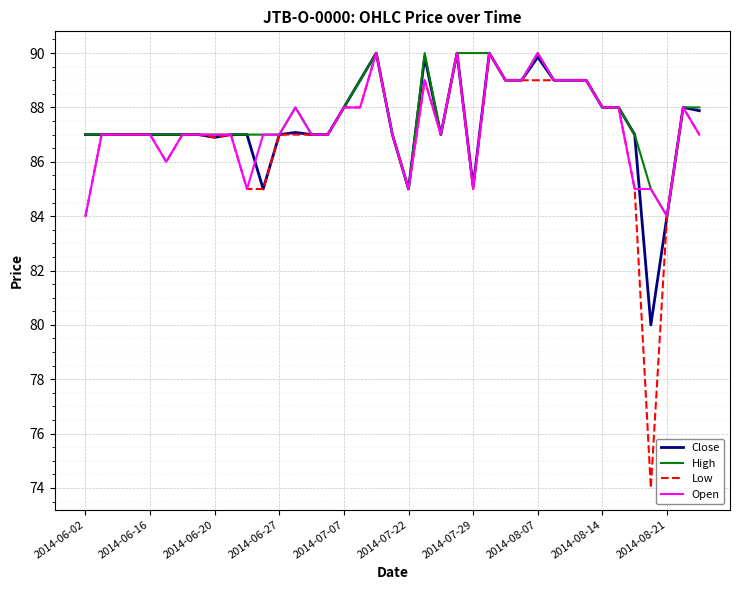

What is the lowest value of the Open series?

84.0